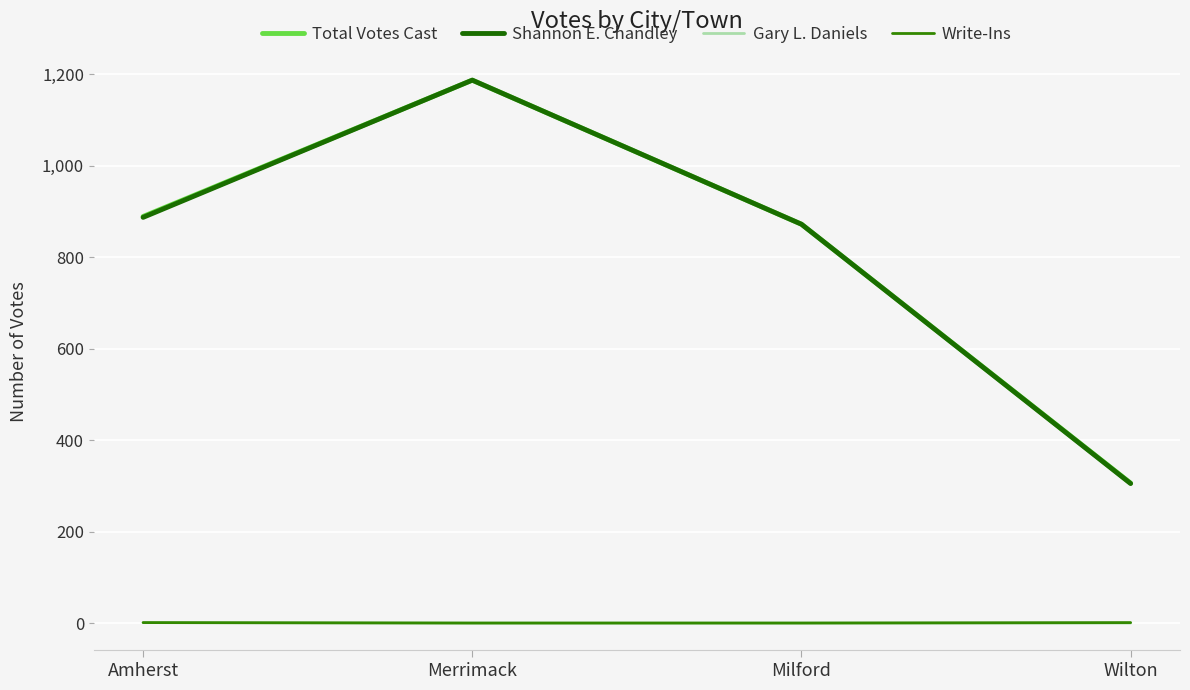

True or false: Shannon E. Chandley and Gary L. Daniels cross at least once.

False